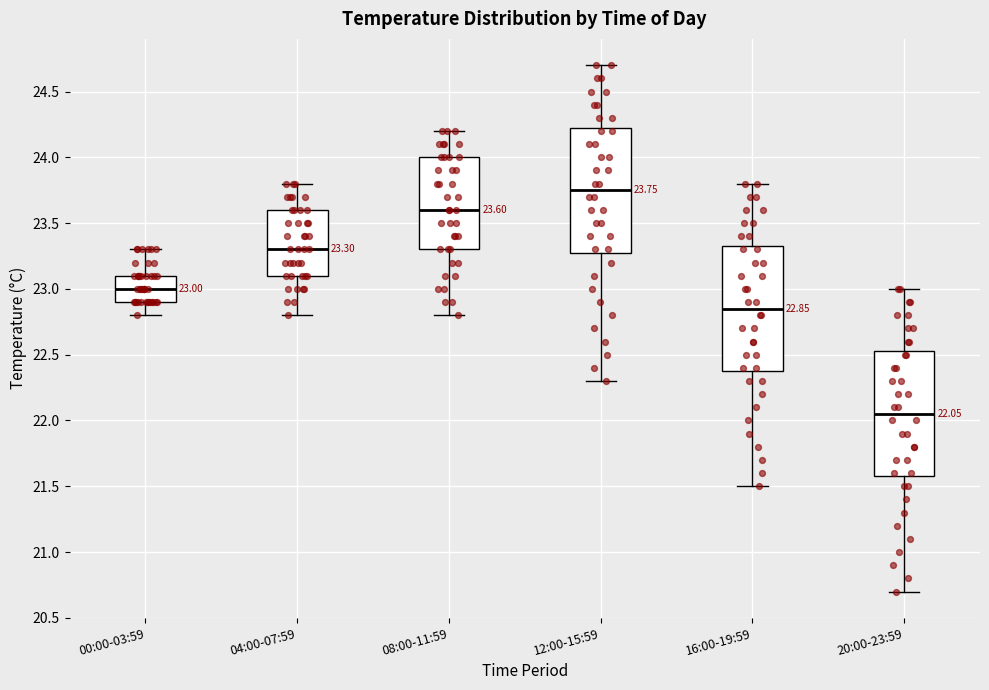

Which box's median line is the highest?

12:00-15:59